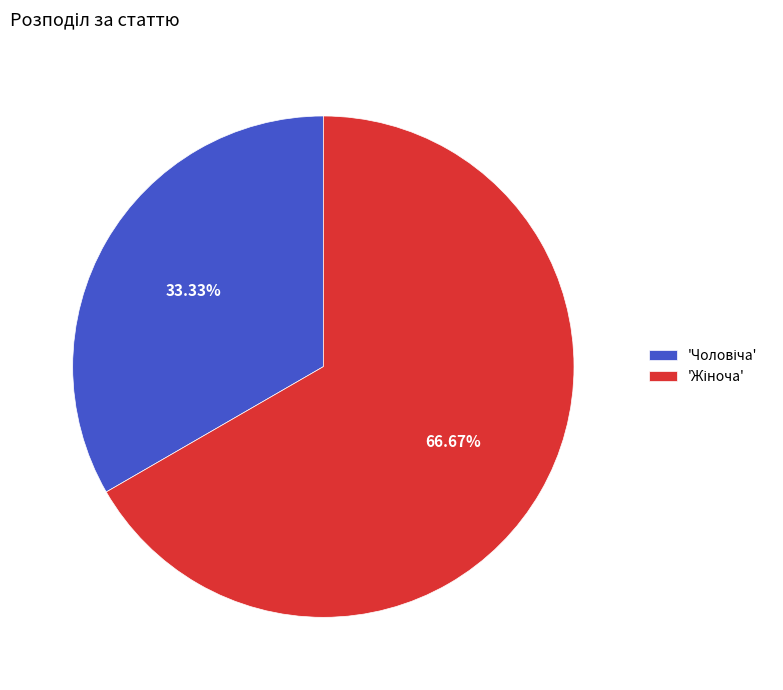

Does any single category account for the majority?

Yes